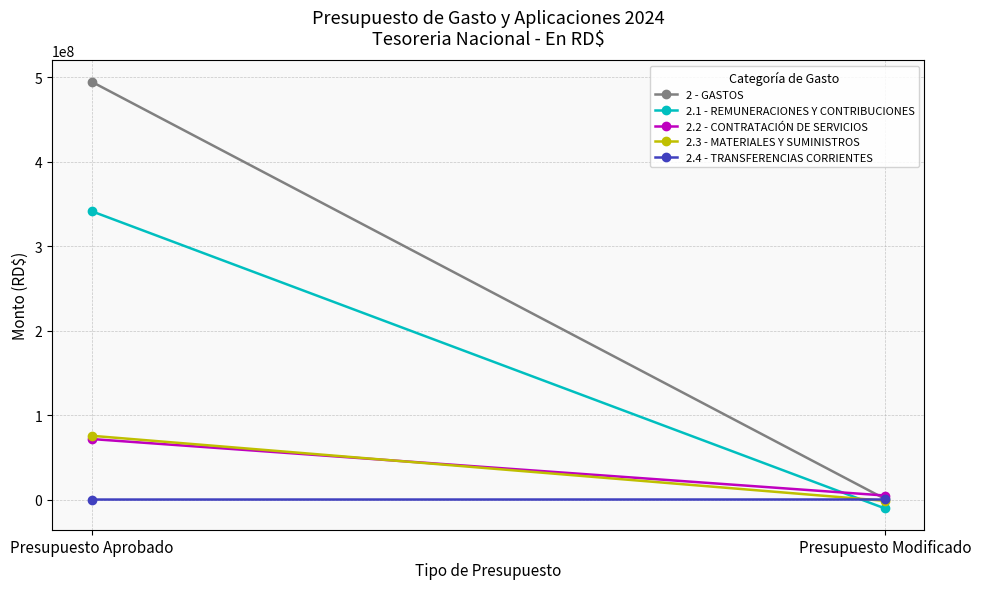

What is the difference between the maximum and minimum values in the 2.1 - REMUNERACIONES Y CONTRIBUCIONES series?

351835578.9